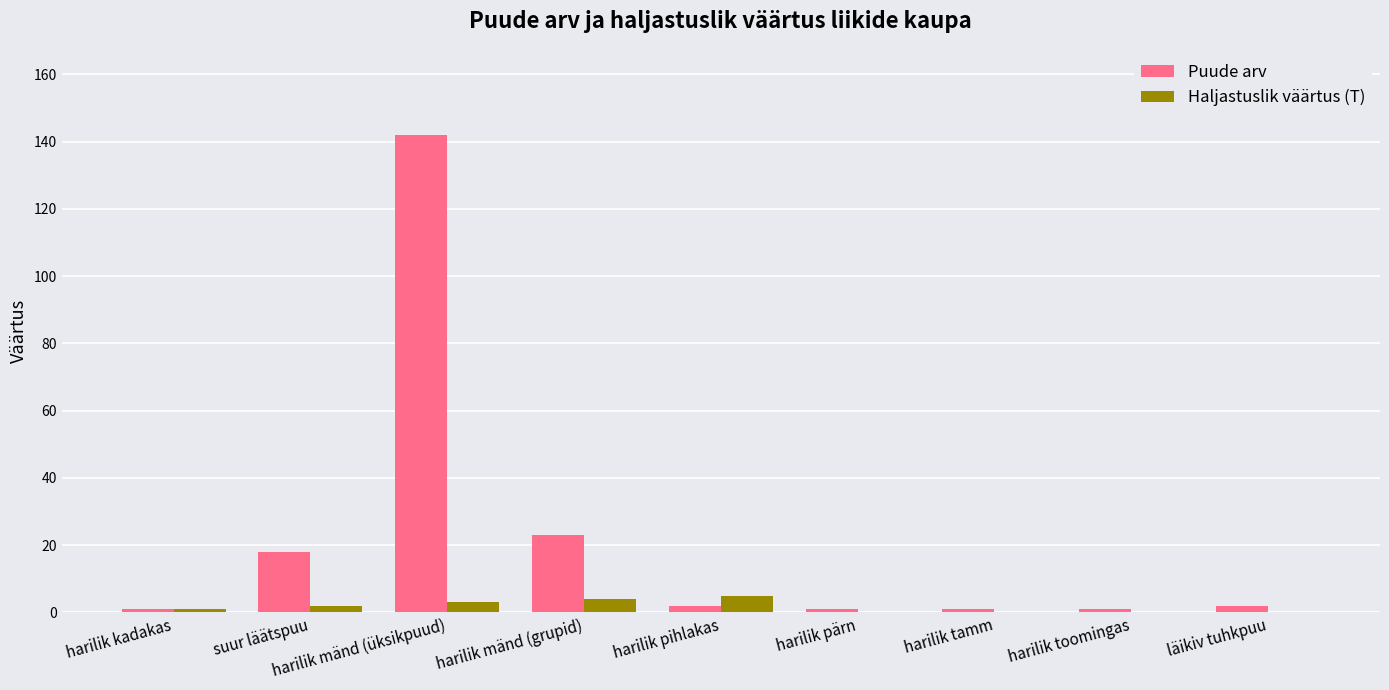

At which category is the sum across all series the highest?

harilik mänd (üksikpuud)